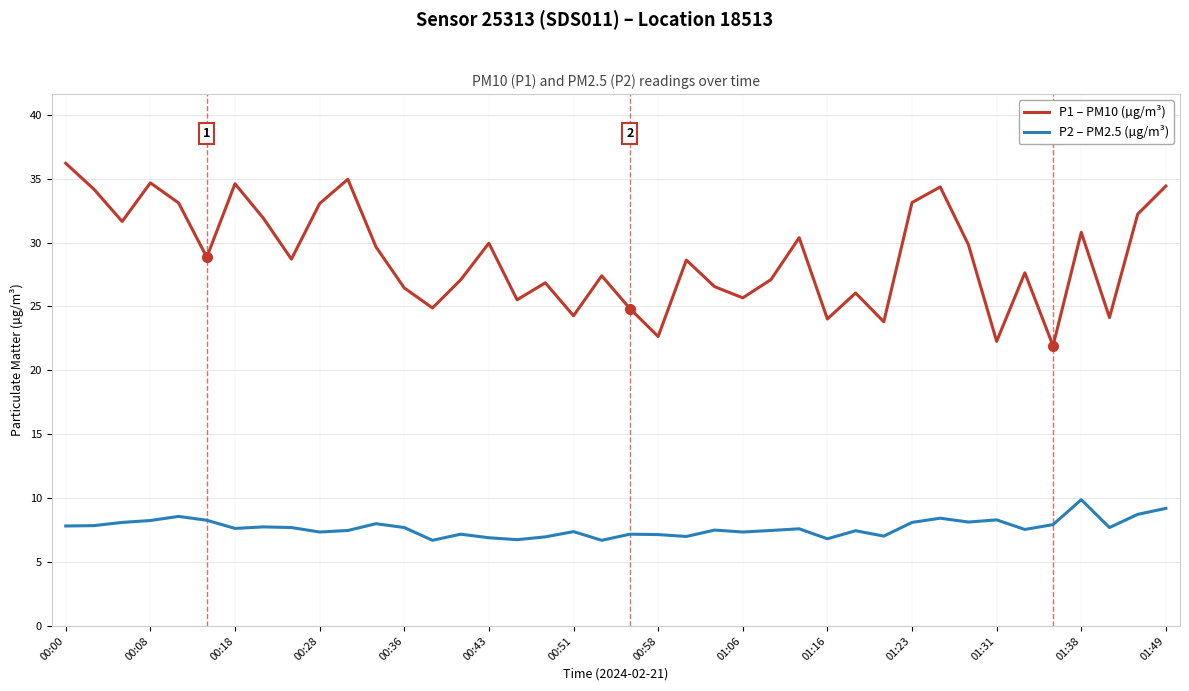

What is the maximum value shown in the chart?

36.2